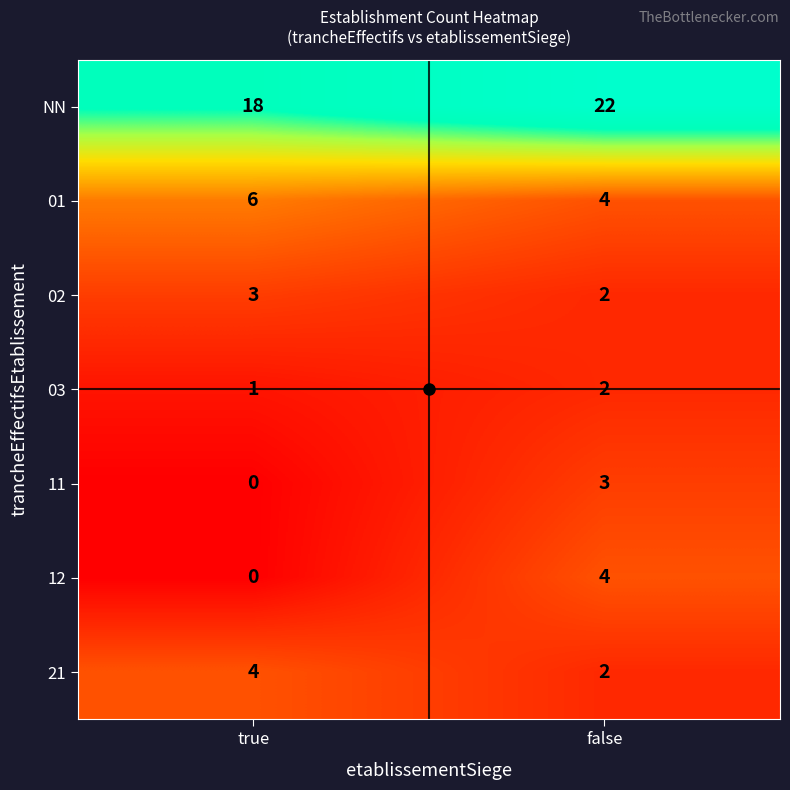

How many categories are shown in the chart?

2